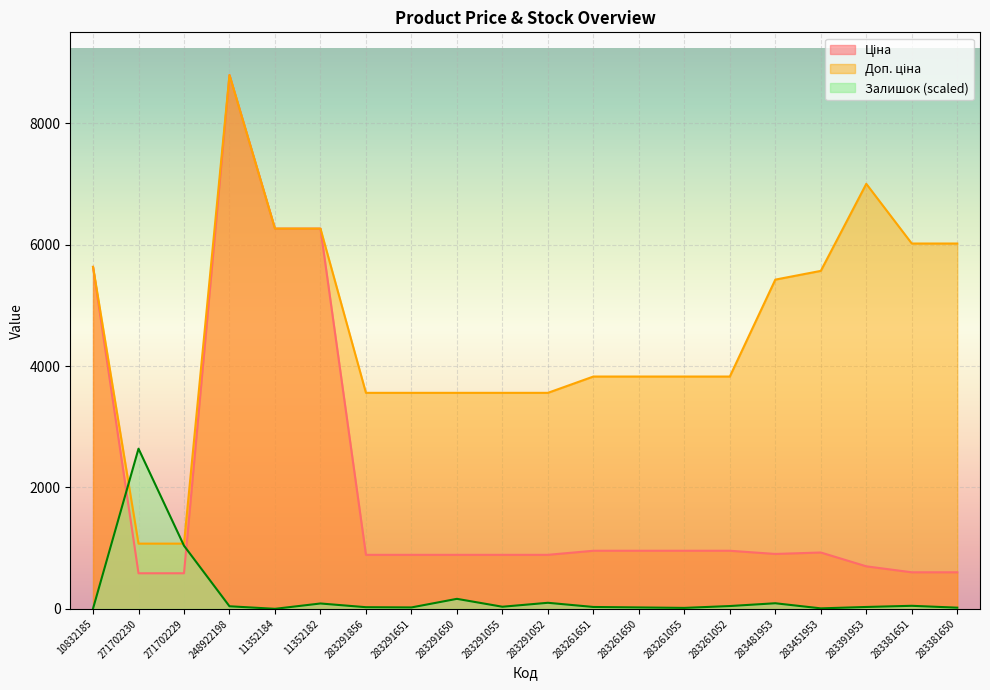

What is the value of the Залишок point at the 7th from the left?

26.8